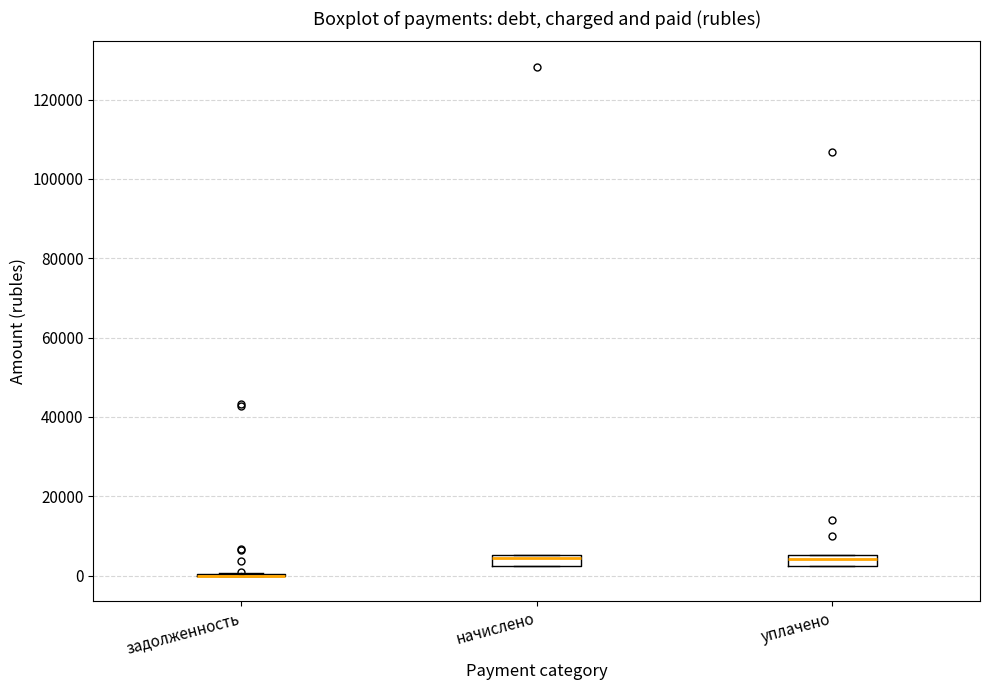

Where is the lower edge of the box for начислено on the y-axis? The values are not printed on the chart, so give them approximately, as read against the axis.

2000